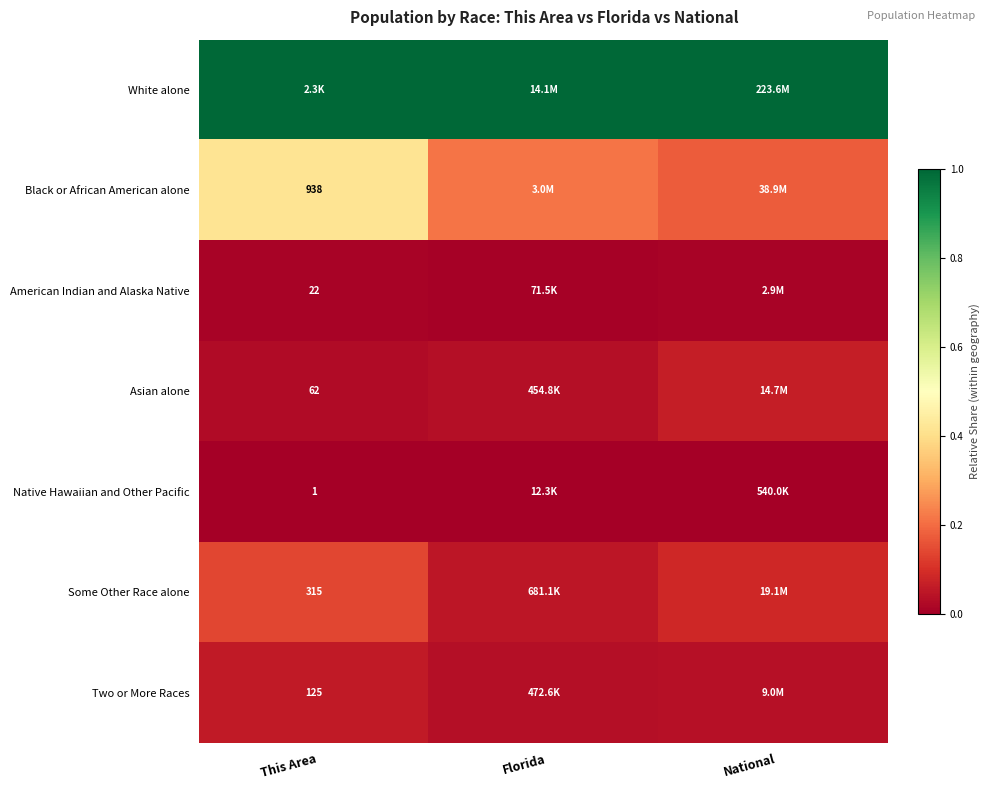

Which series has the largest total across all categories?

White alone